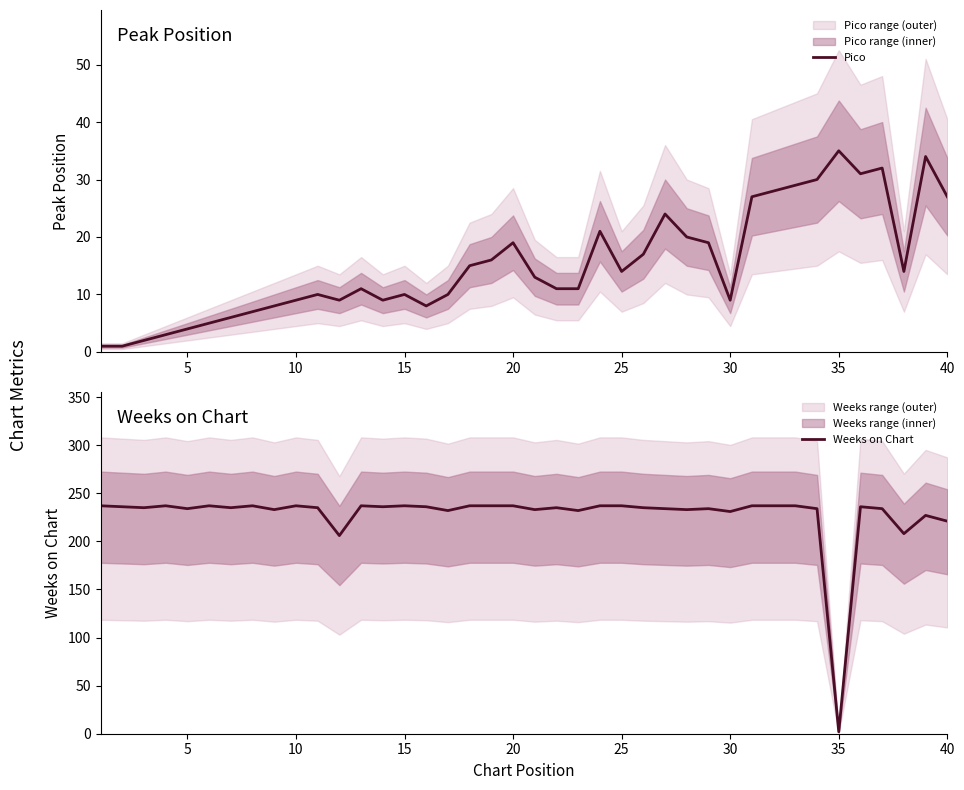

What is the maximum value for Weeks on Chart?

237